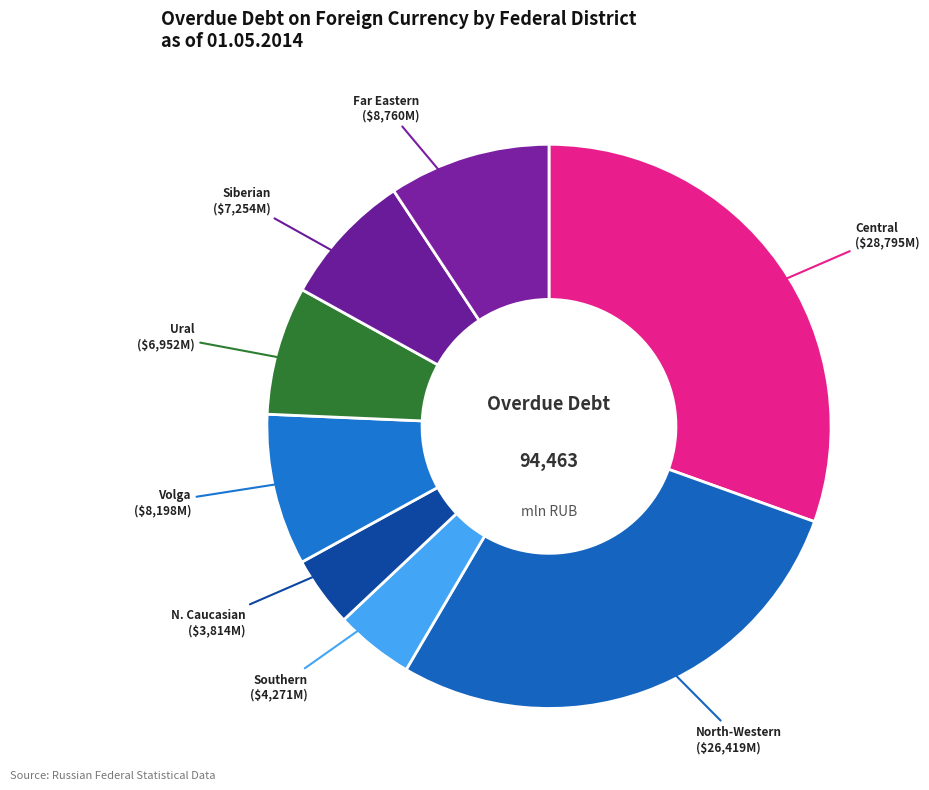

Is there a majority slice in this chart?

No